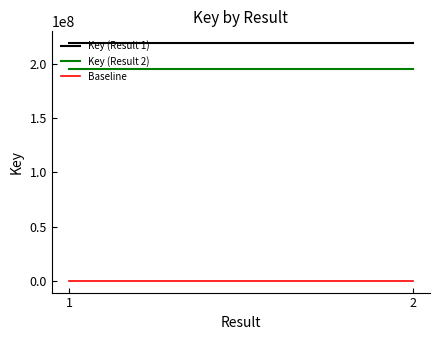

Rank the series at 1 from highest to lowest value.

Key (Result 1), Key (Result 2), Baseline